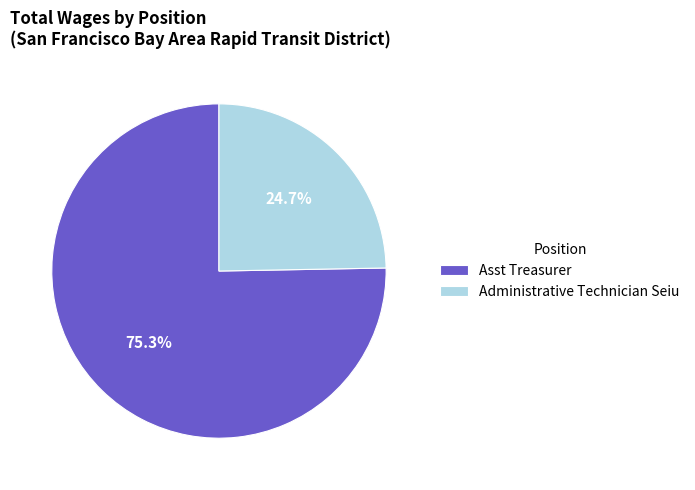

True or false: Administrative Technician Seiu accounts for 25% of the total.

True